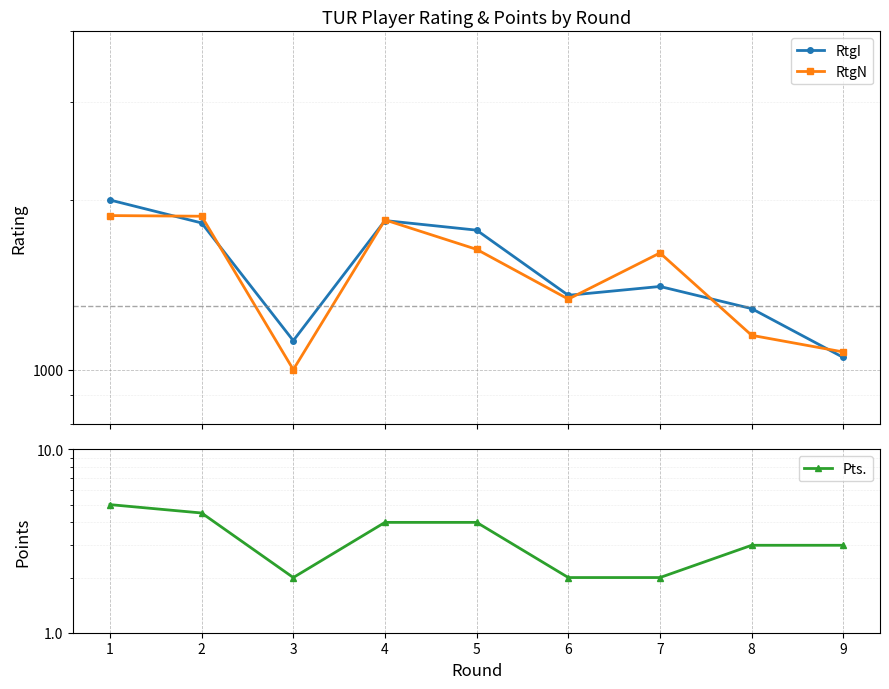

What is the average value of the RtgI series?

1518.2